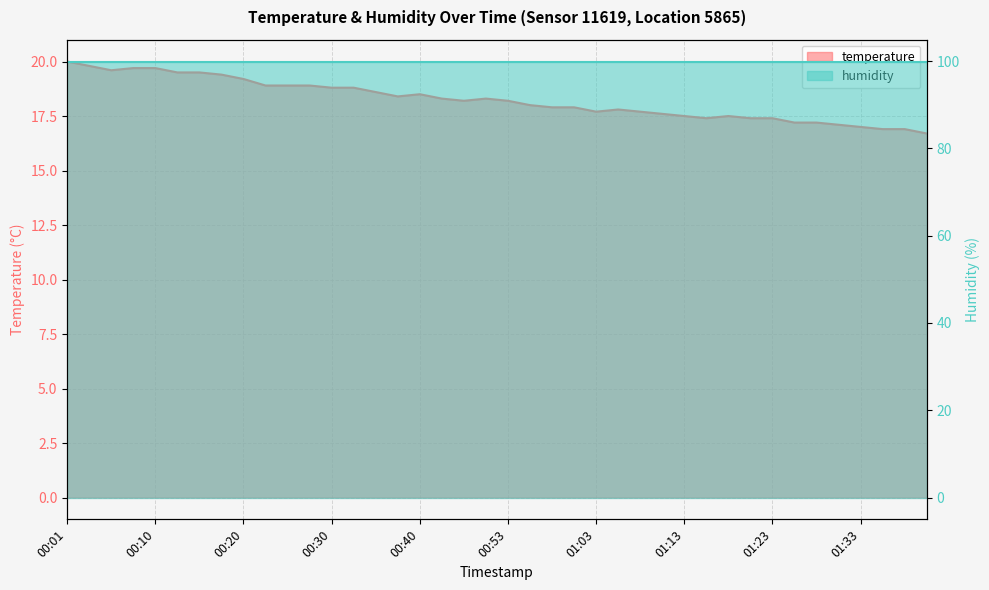

Reading left to right, what are all the values shown in this chart?

20.0	19.8	19.6	19.7	19.7	19.5	19.5	19.4	19.2	18.9	18.9	18.9	18.8	18.8	18.6	18.4	18.5	18.3	18.2	18.3	18.2	18.0	17.9	17.9	17.7	17.8	17.7	17.6	17.5	17.4	17.5	17.4	17.4	17.2	17.2	17.1	17.0	16.9	16.9	16.7